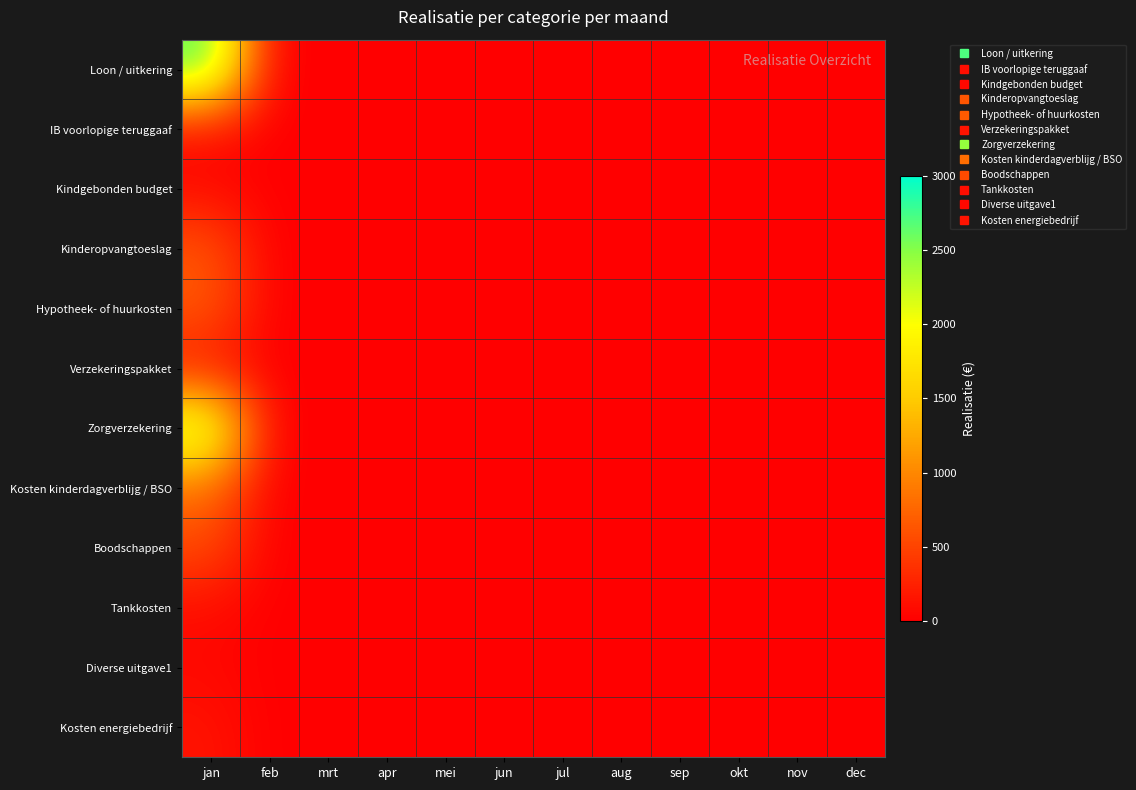

Rank the series at sep from lowest to highest value.

Loon / uitkering, IB voorlopige teruggaaf, Kindgebonden budget, Kinderopvangtoeslag, Hypotheek- of huurkosten, Verzekeringspakket, Zorgverzekering, Kosten kinderdagverblijg / BSO, Boodschappen, Tankkosten, Diverse uitgave1, Kosten energiebedrijf